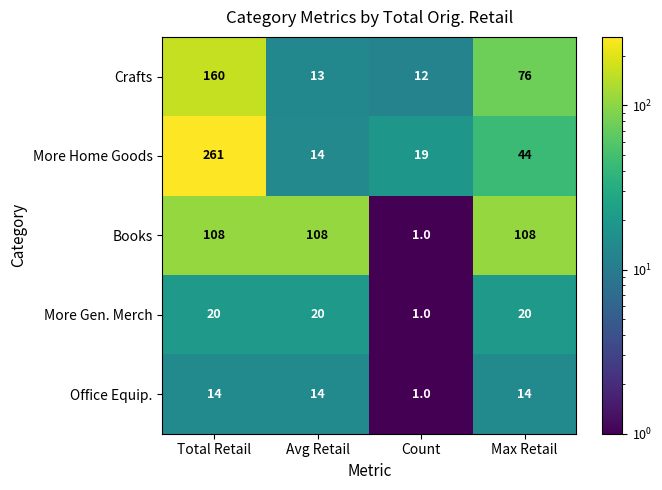

Which series has the largest range (max minus min)?

More Home Goods